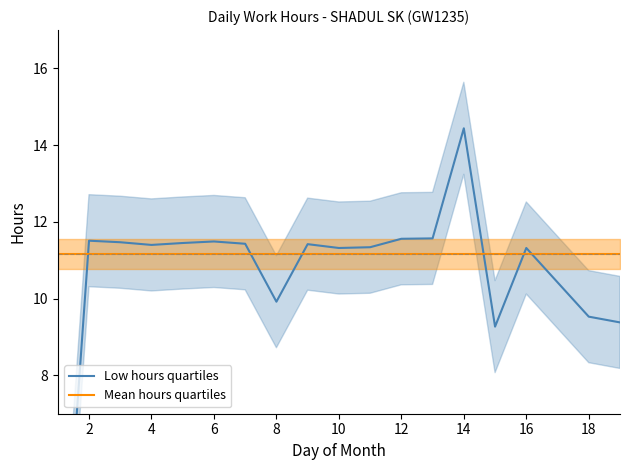

How many times do Low hours quartiles and Mean hours quartiles cross each other?

6